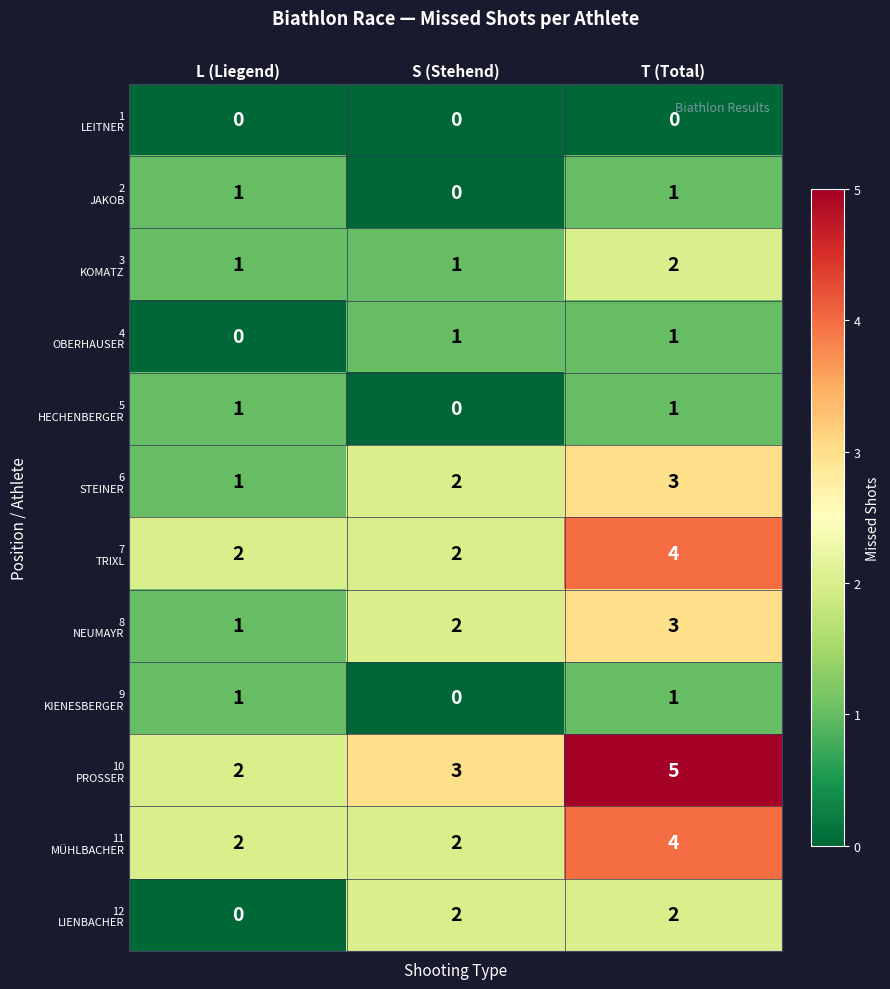

How many distinct data groups are displayed?

12